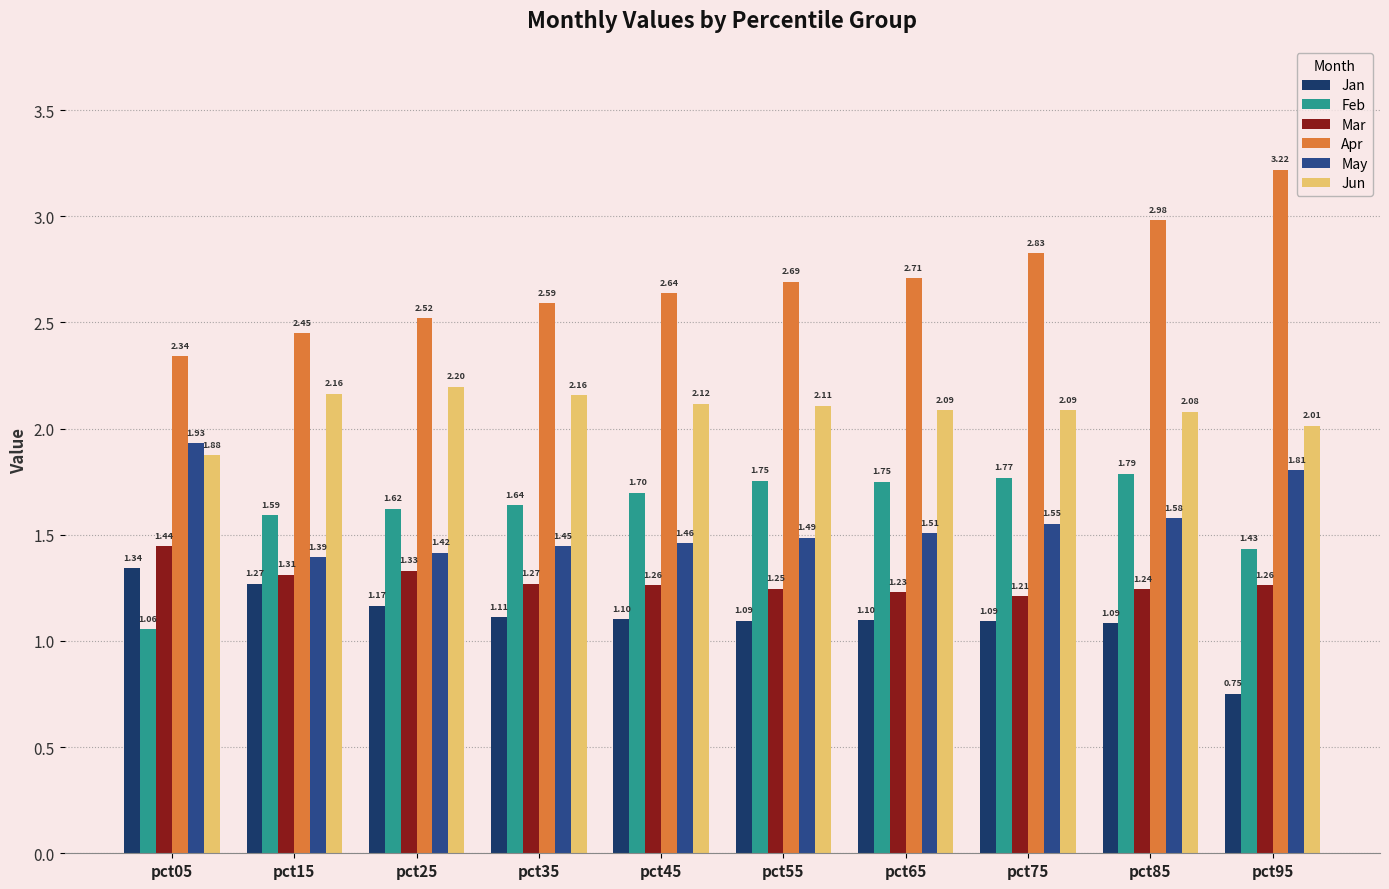

Is it true that Apr equals 0.9 at pct25?

False